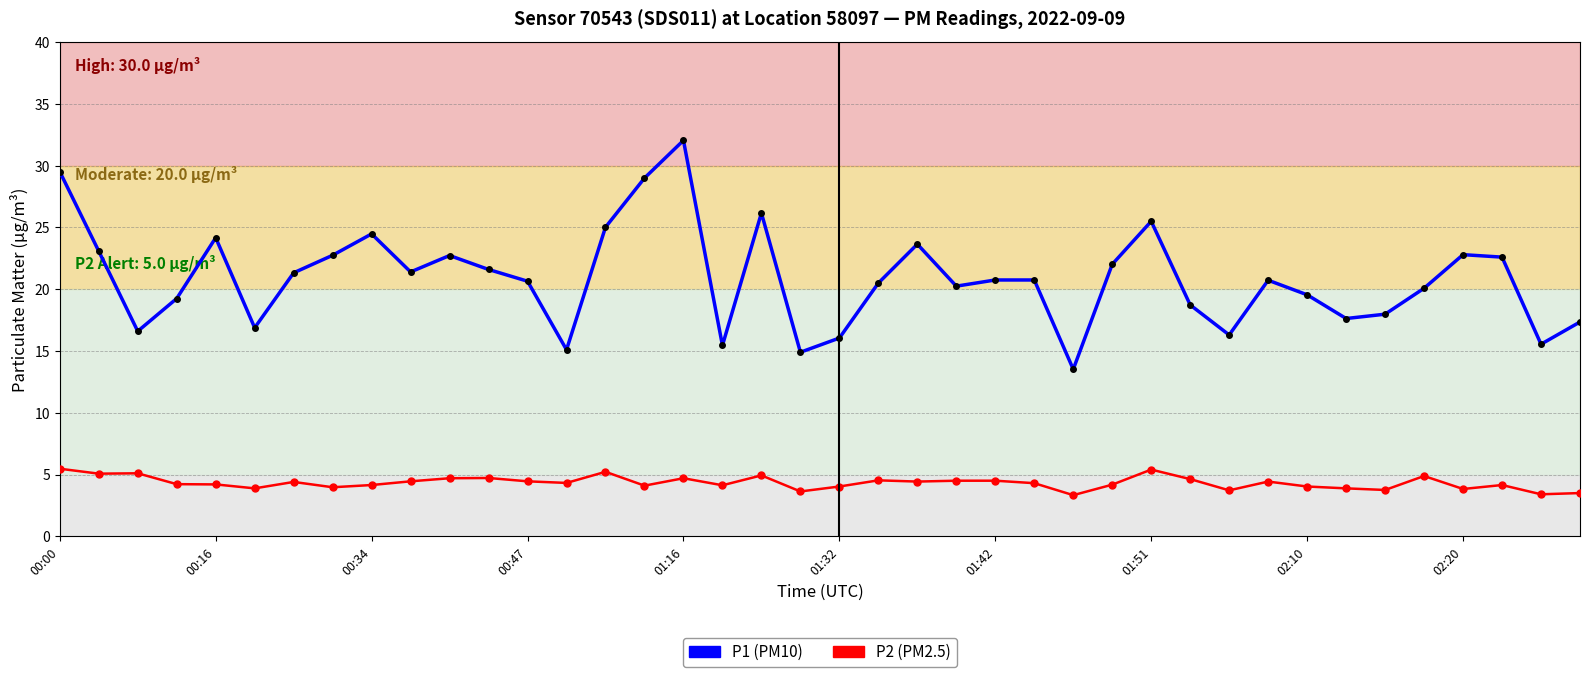

What is the smallest value displayed?

3.3